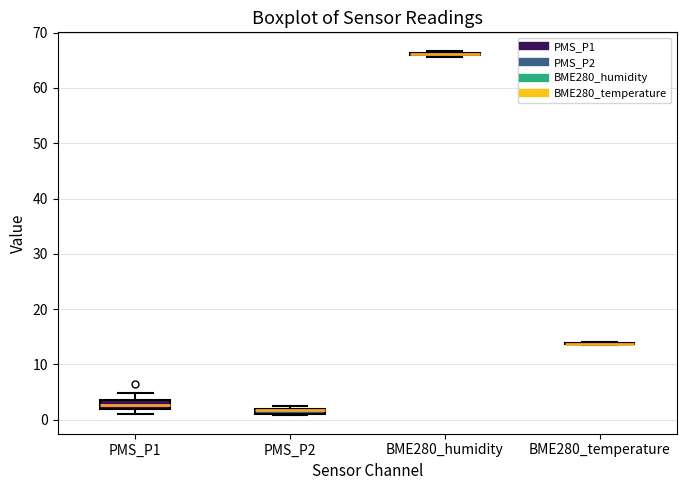

Where does the median line of the box for PMS_P1 sit on the y-axis? The values are not printed on the chart, so give them approximately, as read against the axis.

3